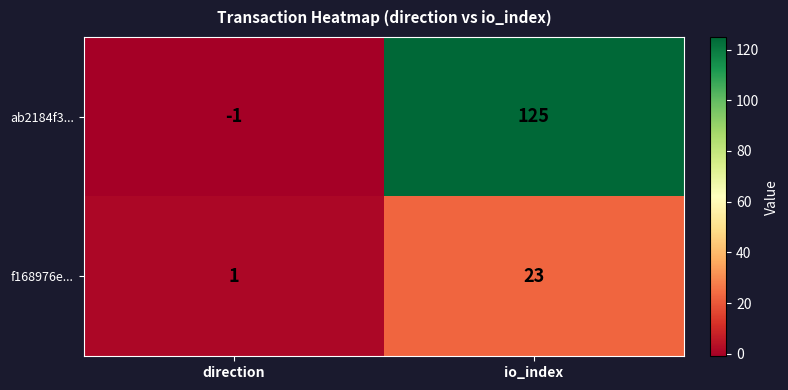

Which category has the lowest value across all series?

direction